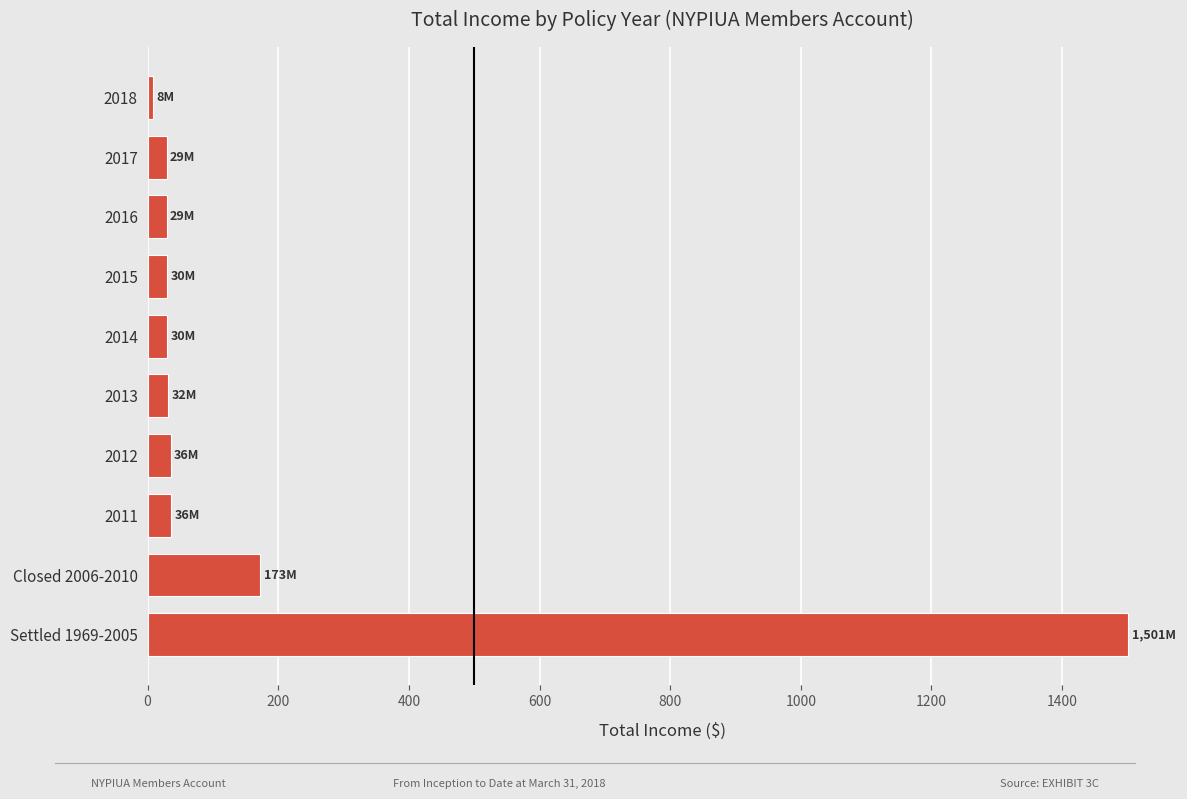

What is the value of the 10th bar from the top?

1501.4